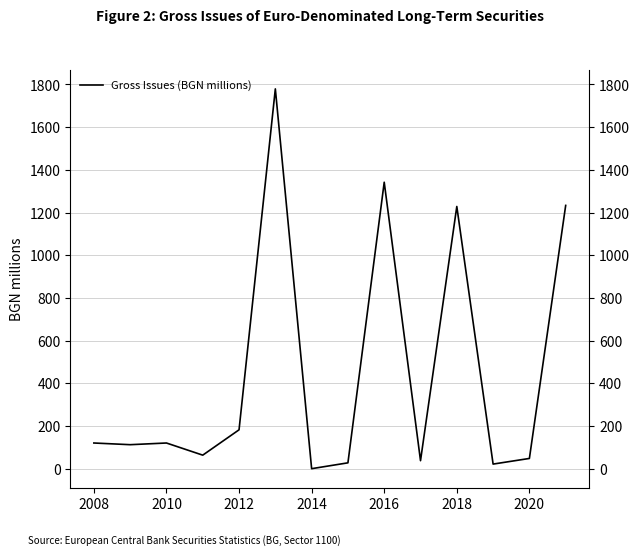

Is this an area chart (filled region under the line)?

No